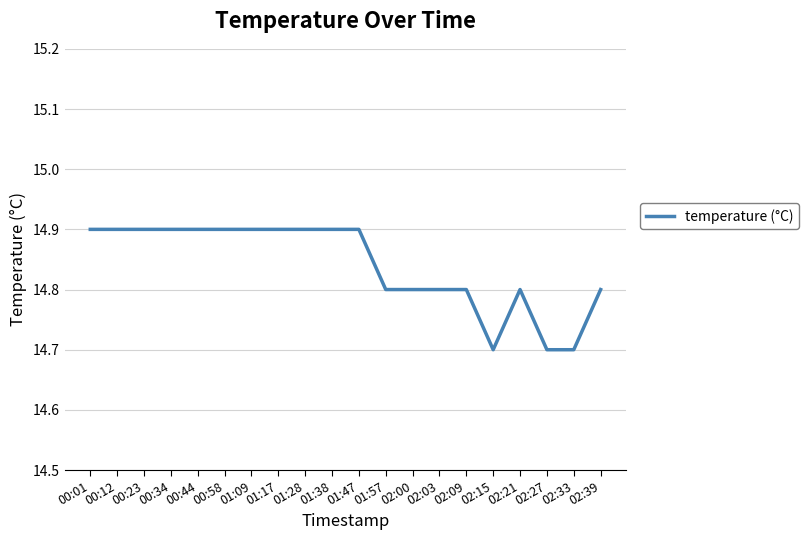

What is the change in value from 01:09 to 02:03?

-0.1